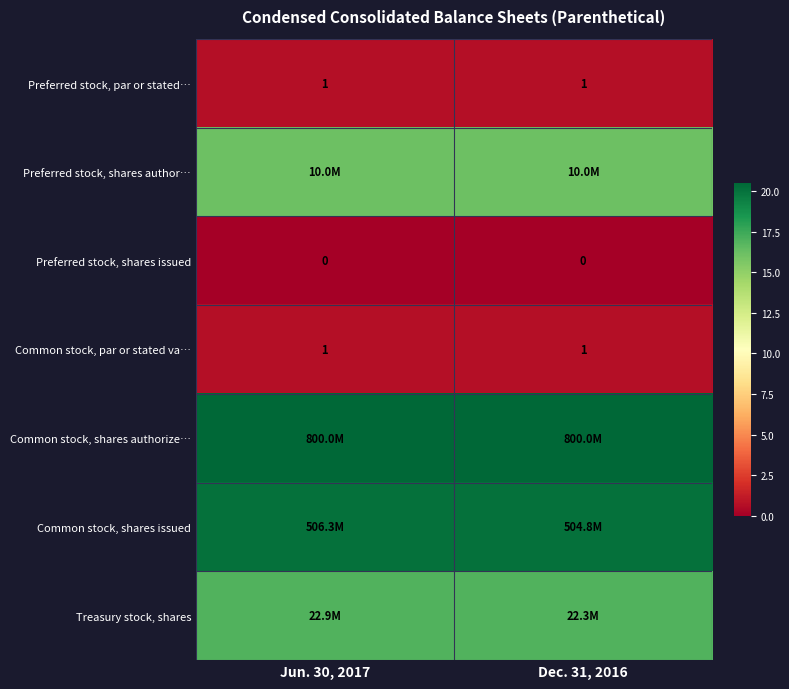

Between Dec. 31, 2016 and Jun. 30, 2017, which is larger?

Dec. 31, 2016